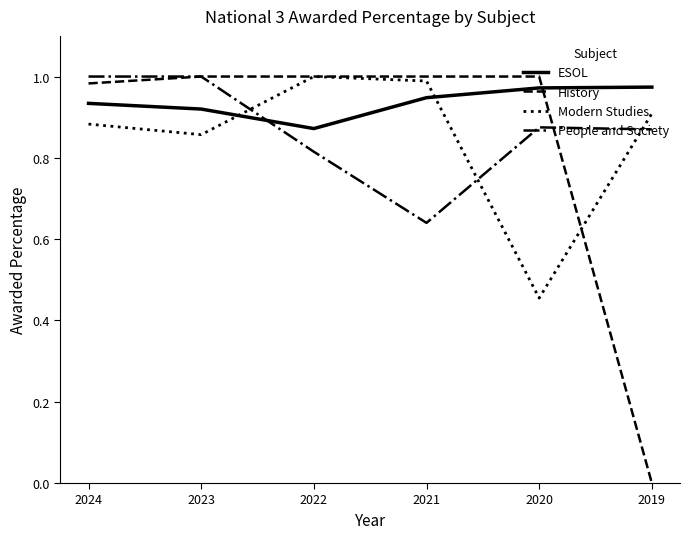

Which series has the widest spread of values?

History